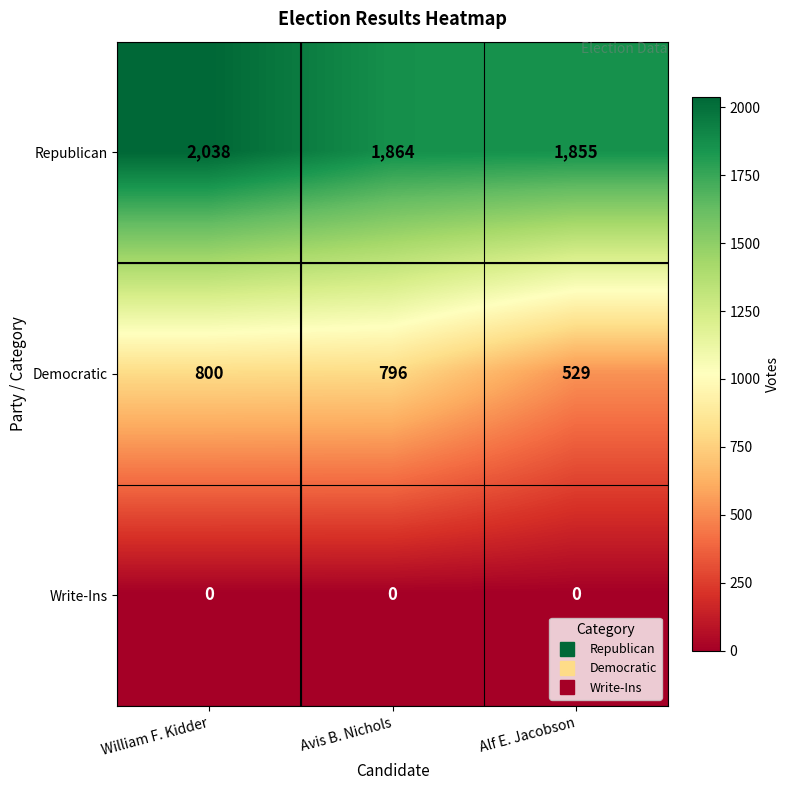

At William F. Kidder, list the series in order from largest to smallest.

Republican, Democratic, Write-Ins